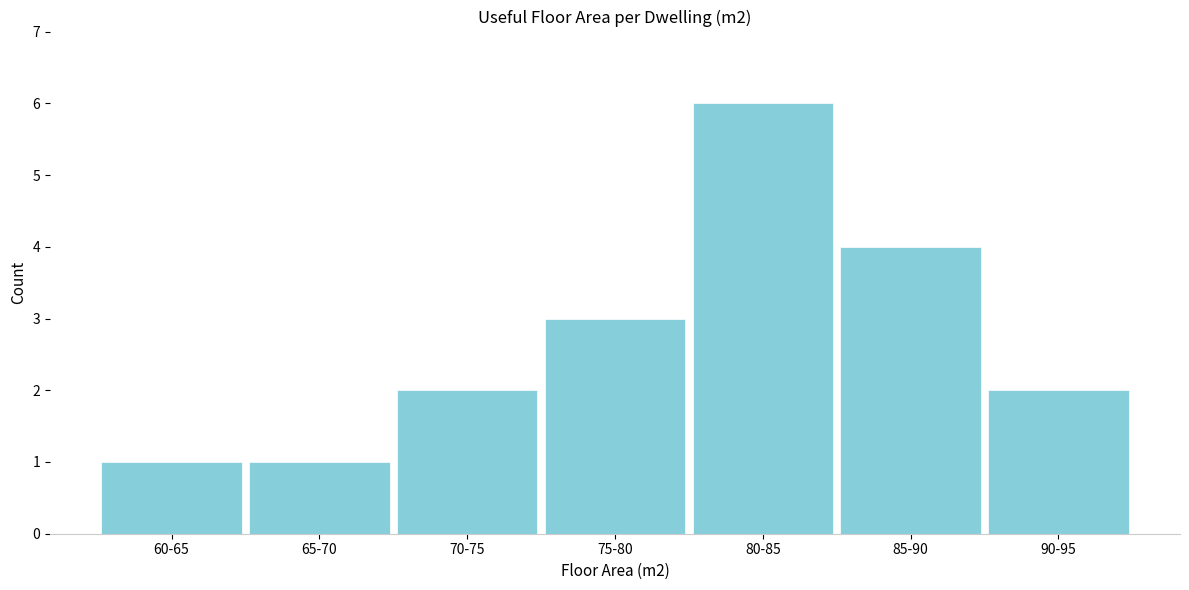

Reading right to left, extract all data points from this chart.

2	4	6	3	2	1	1